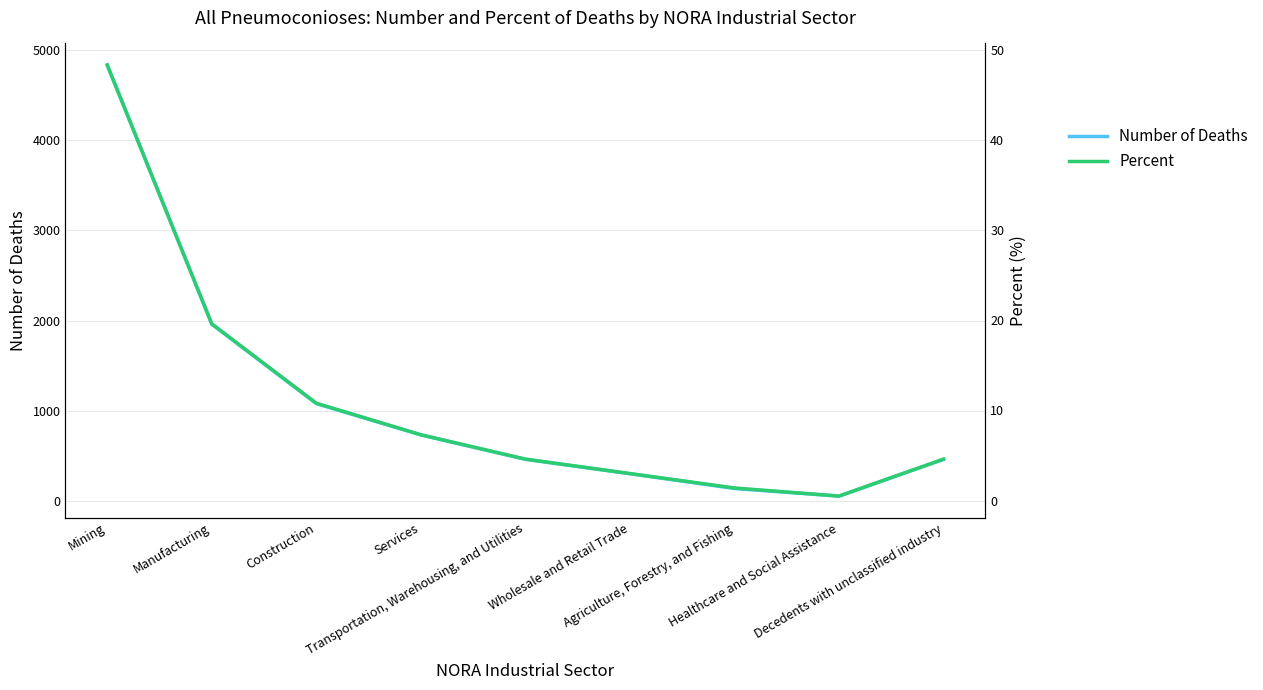

How many interior local valleys does the Percent series have?

1